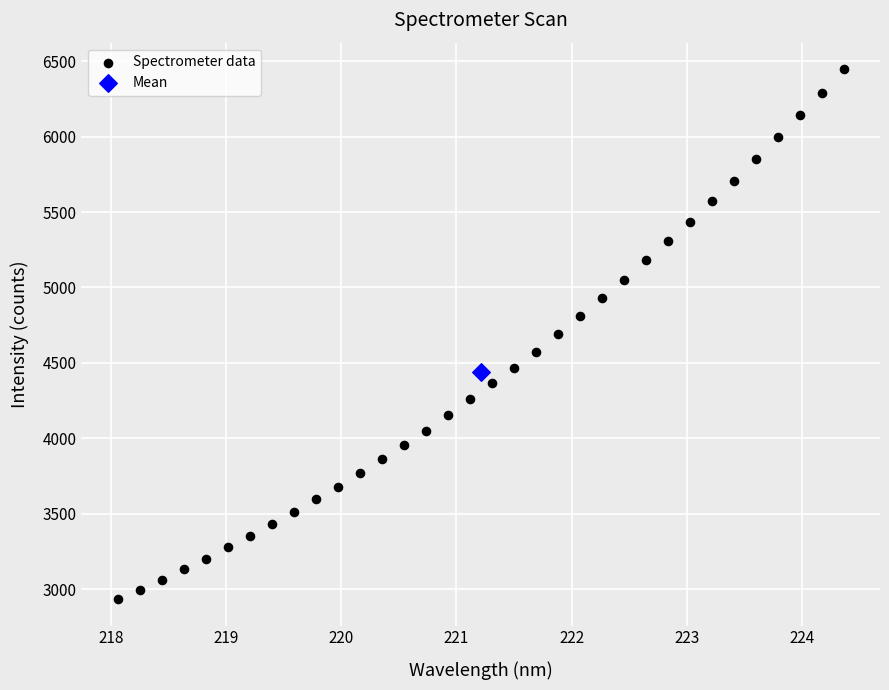

What are all the series names shown in the legend?

Spectrometer data, Mean